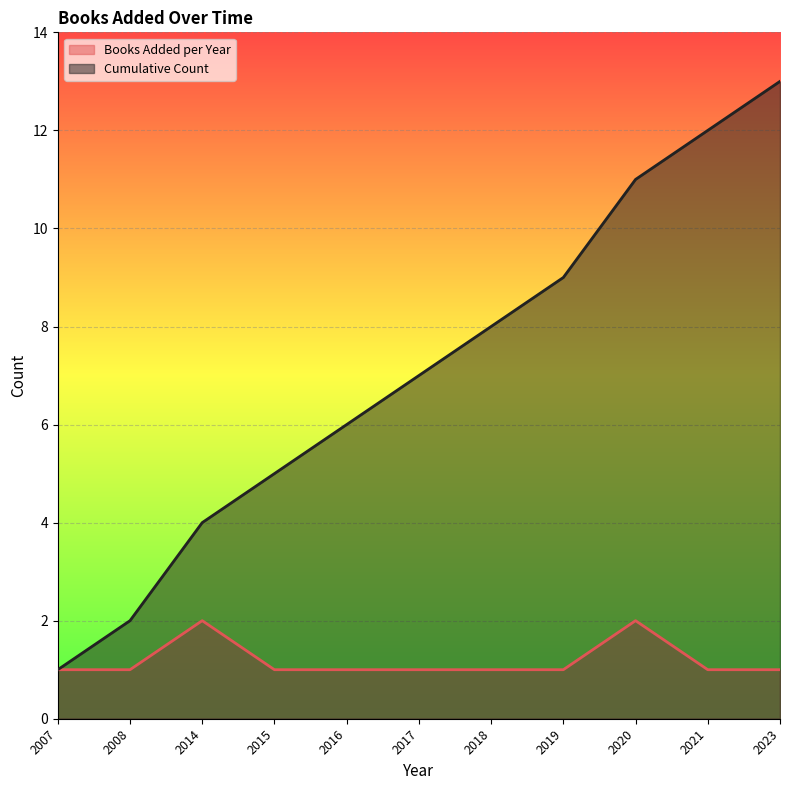

Reading left to right, extract all data points from this chart.

Books Added per Year: 2007=1	2008=1	2014=2	2015=1	2016=1	2017=1	2018=1	2019=1	2020=2	2021=1	2023=1
Cumulative Count: 2007=1	2008=2	2014=4	2015=5	2016=6	2017=7	2018=8	2019=9	2020=11	2021=12	2023=13